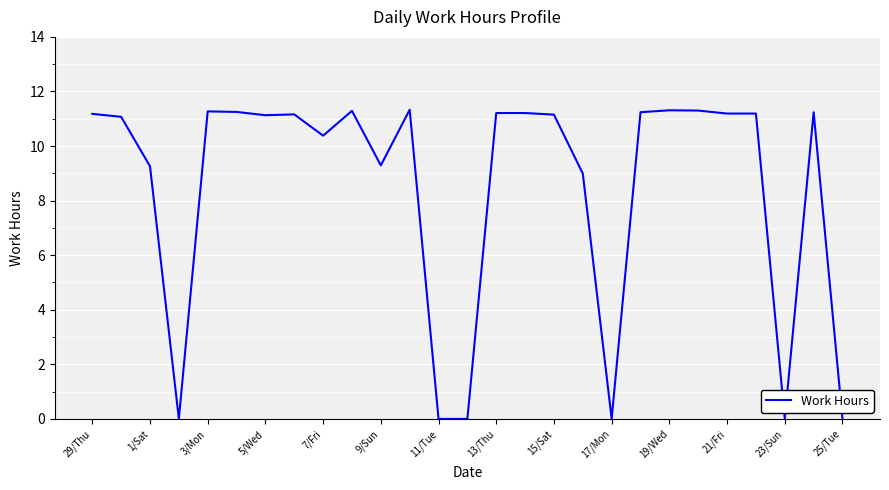

What is the difference between the maximum and minimum values?

11.3